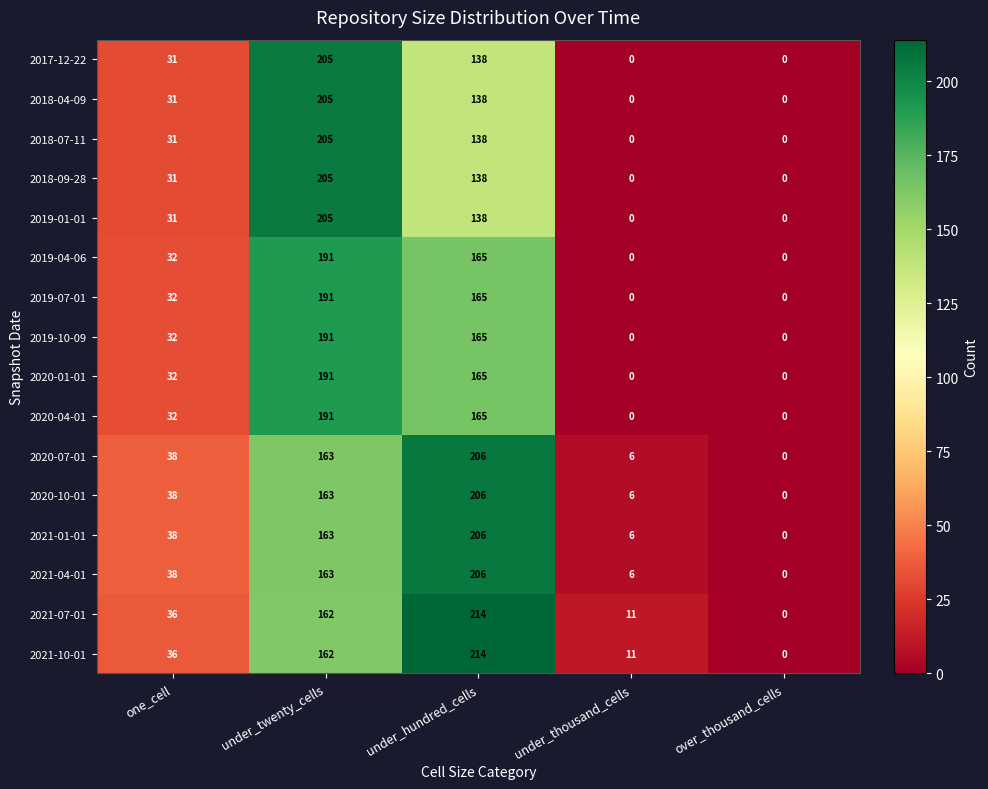

Is the value of 2021-07-01 at under_thousand_cells greater than the value of 2018-09-28 at under_twenty_cells?

No